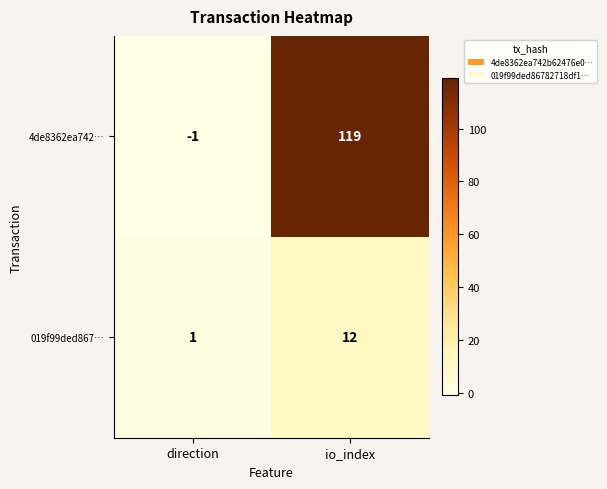

Between direction and io_index, which series saw the biggest shift?

4de8362ea742…